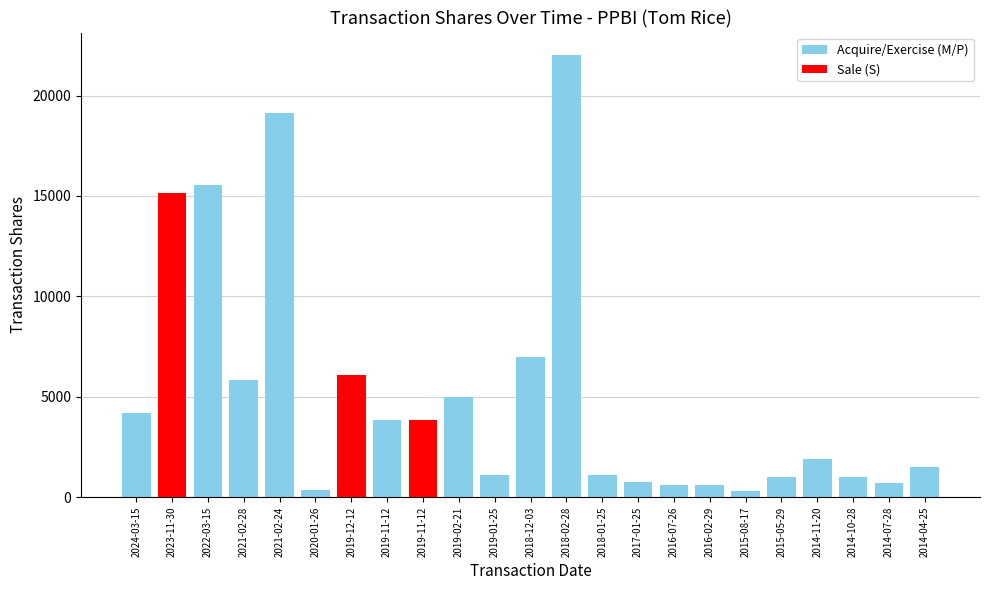

Are the bars horizontal?

No